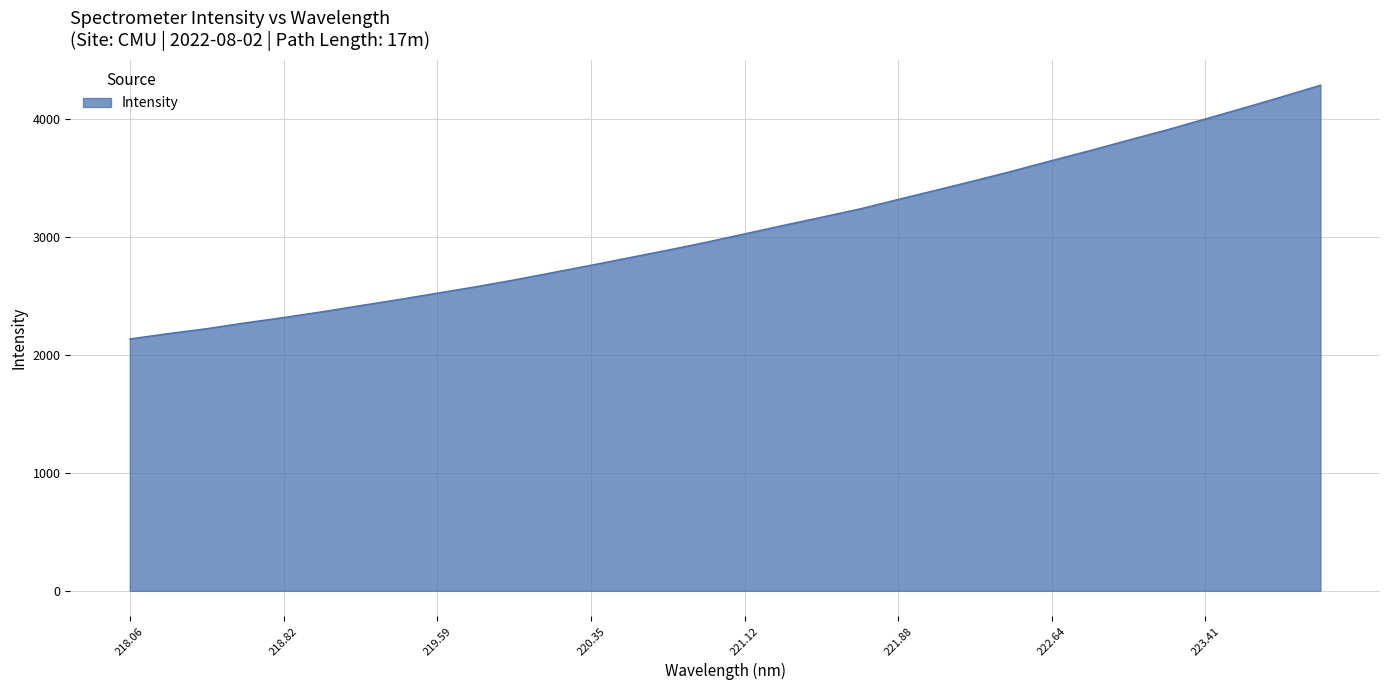

What is the maximum value shown in the chart?

4288.4